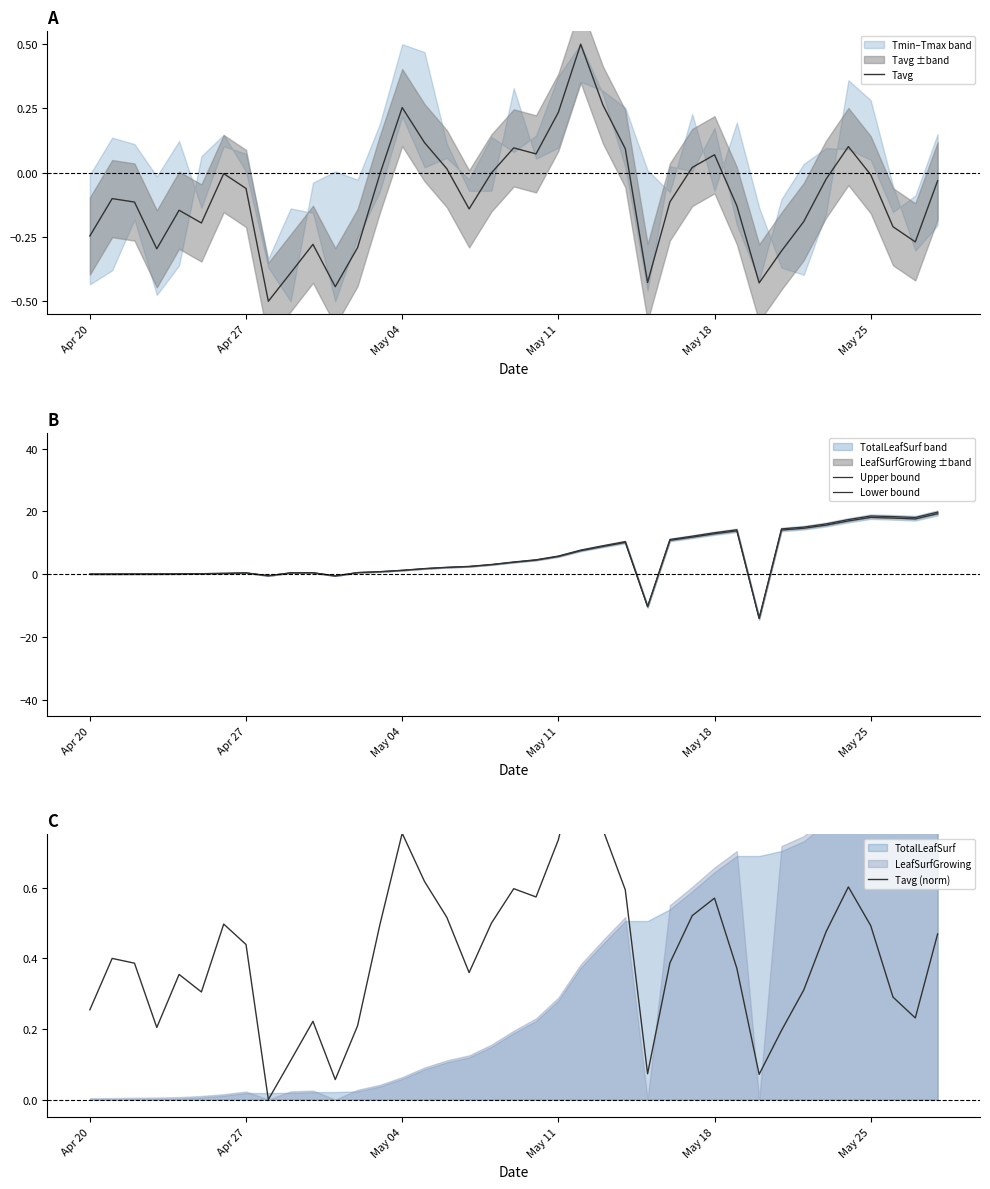

What is the greatest value displayed?

19.8